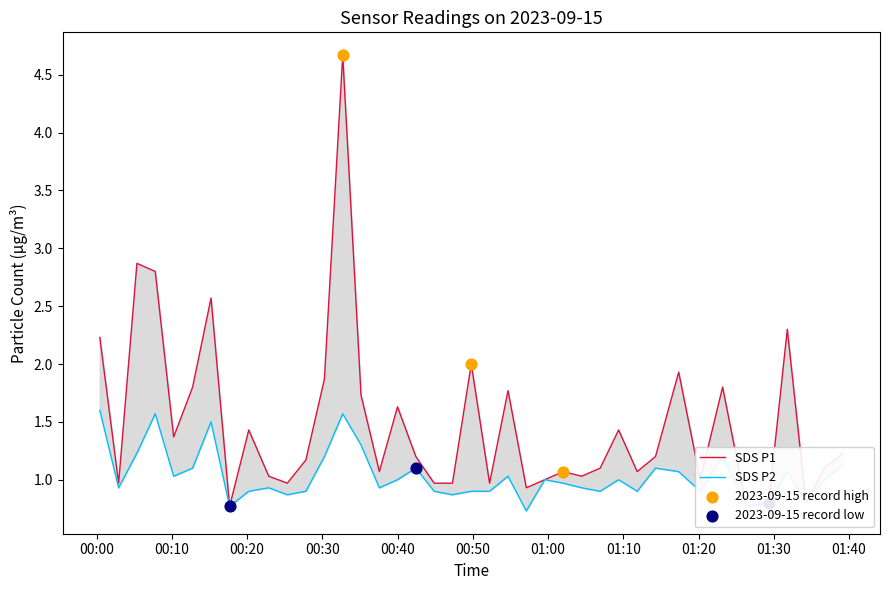

At how many categories does at least one series exceed 3?

1